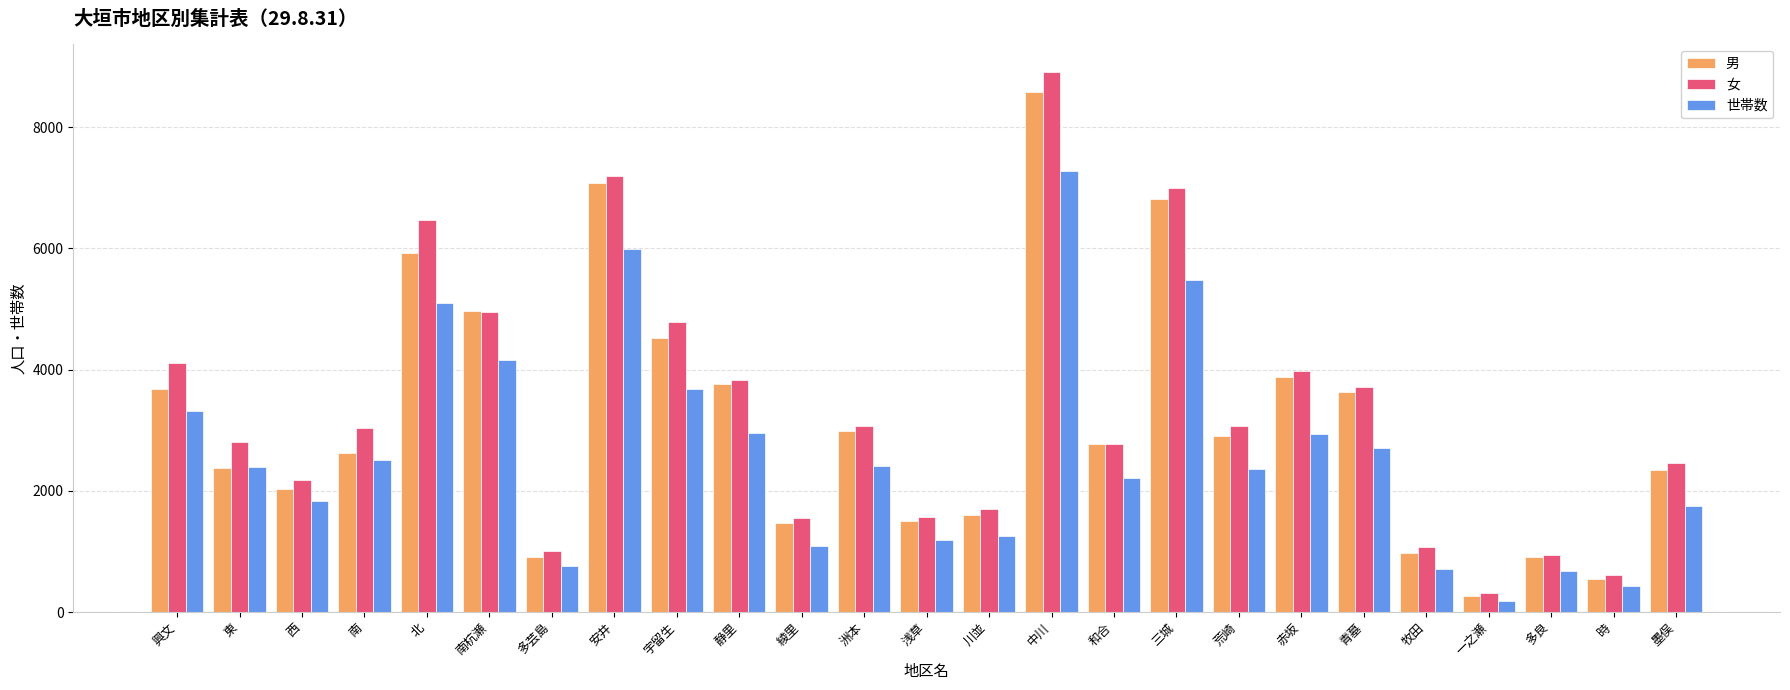

At how many categories does at least one series exceed 2857?

13